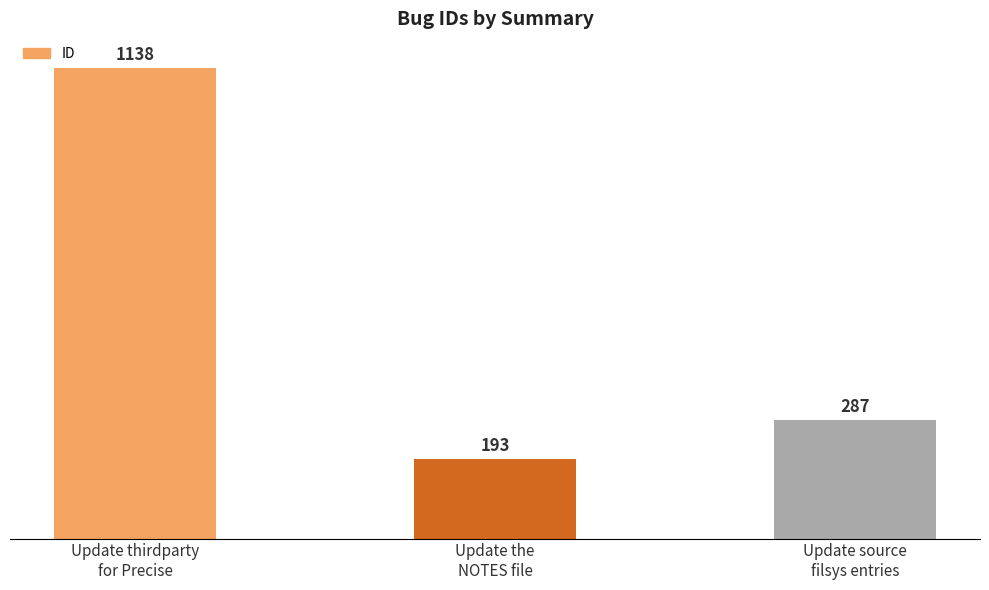

What is the label of the 2nd bar from the right?

Update the
NOTES file